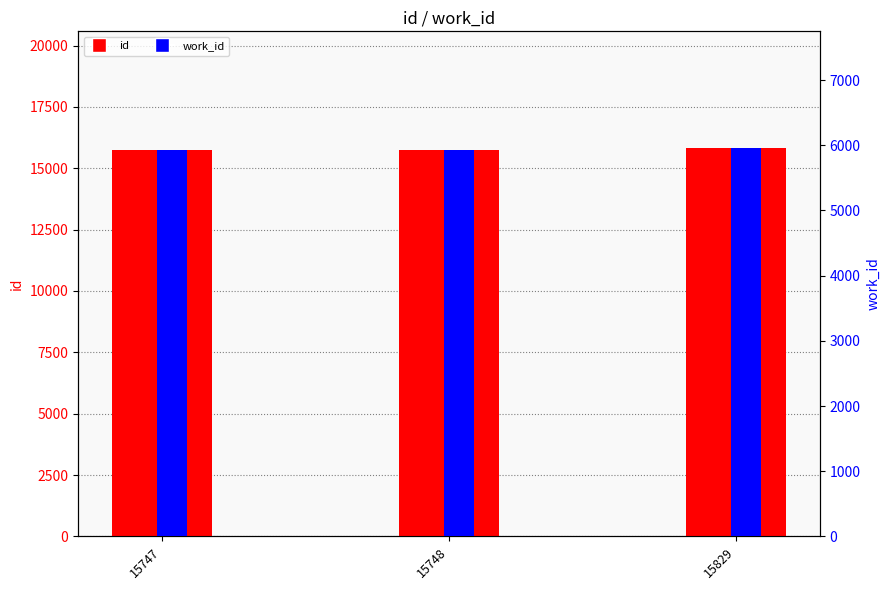

What value does the id series have at 15829?

15829